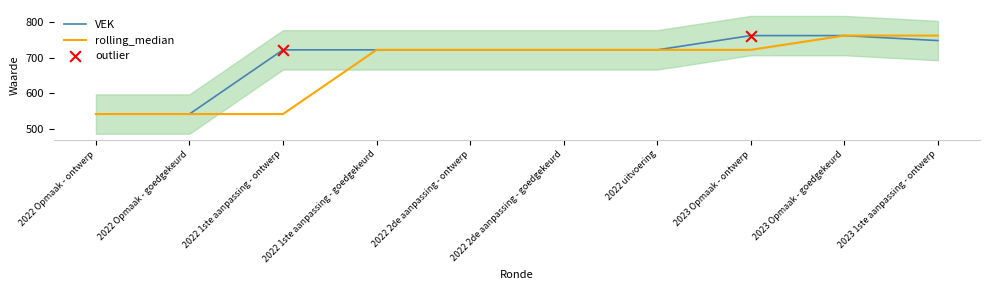

Which has a higher value, 2023 Opmaak - ontwerp or 2022 Opmaak - goedgekeurd?

2023 Opmaak - ontwerp